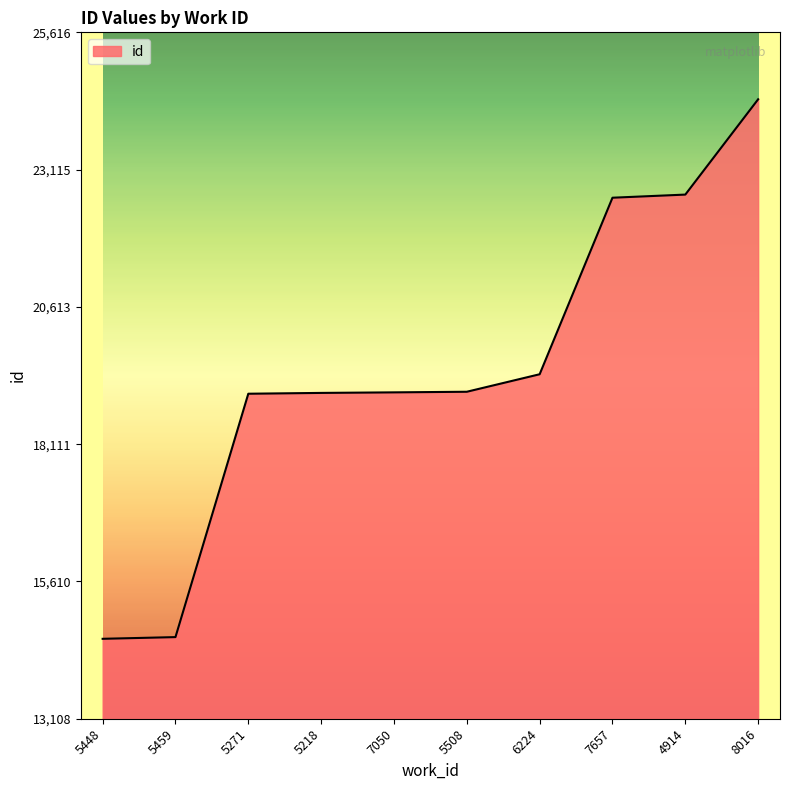

Between 4914 and 6224, which is larger?

4914